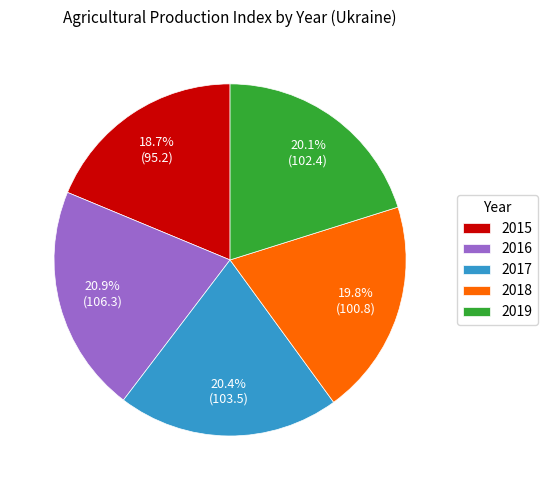

Combined, do 2017 and 2019 account for over 50%?

No